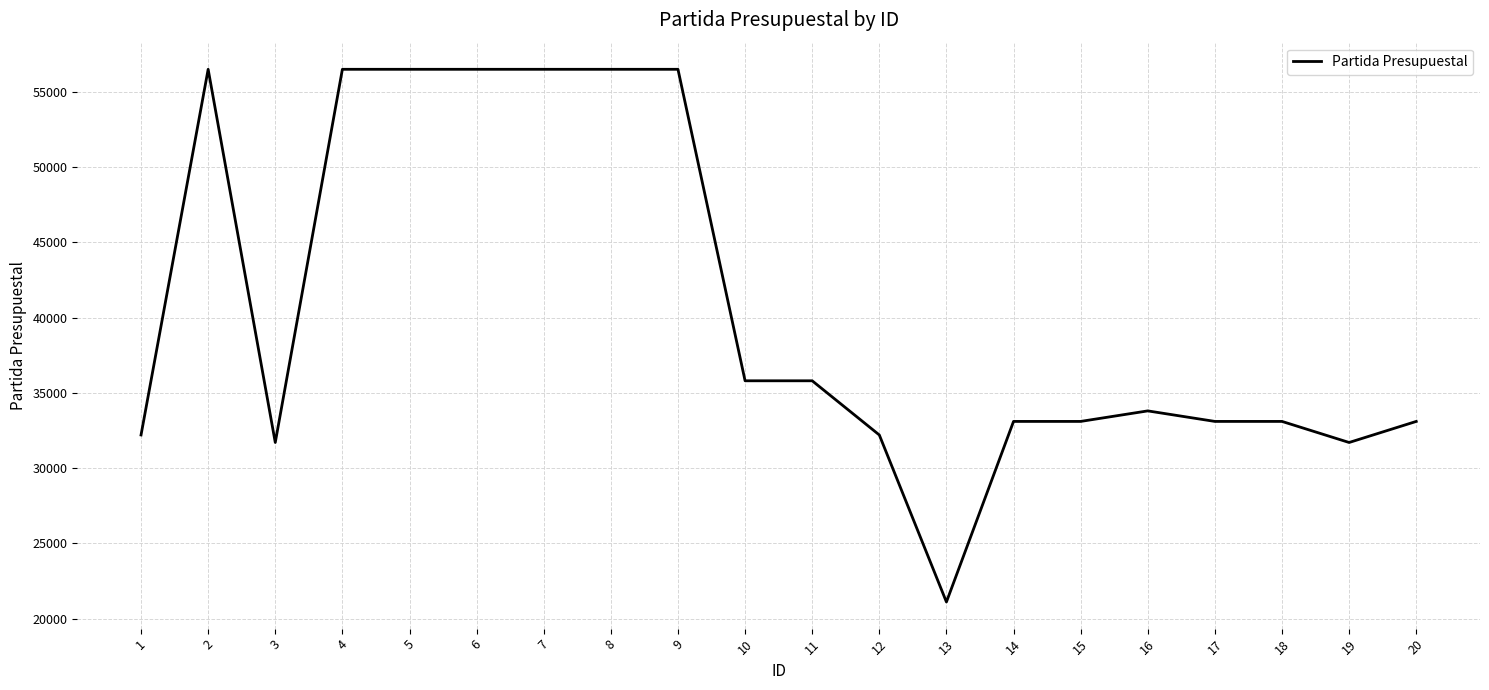

At which label does the data first exceed 33801?

2